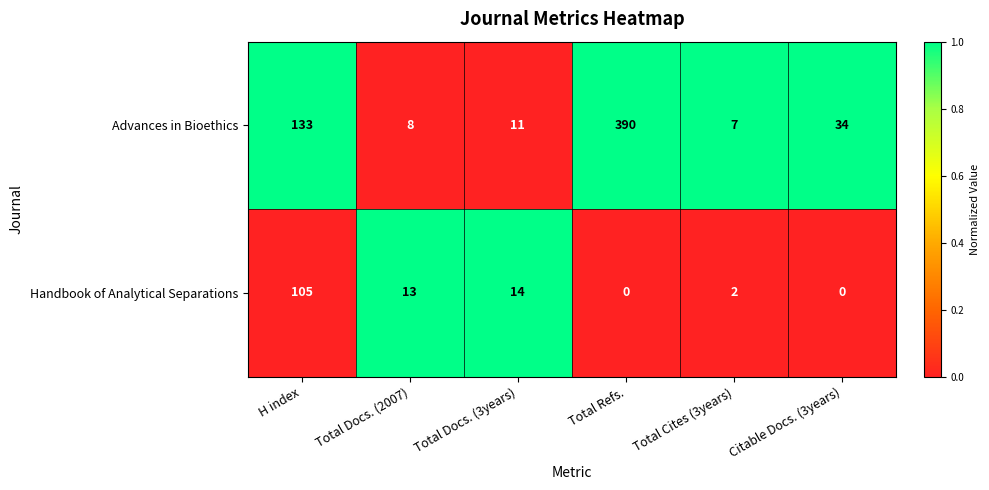

What is the difference between the highest and lowest values at Total Refs.?

390